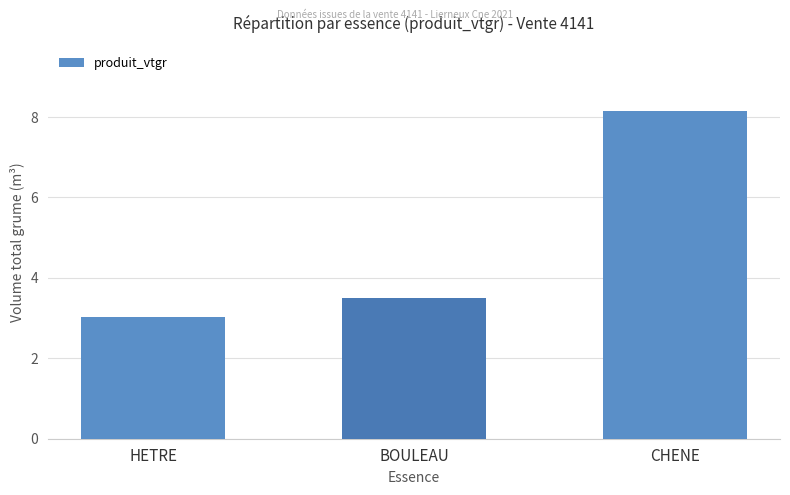

What is the change in value from BOULEAU to CHENE?

+4.6